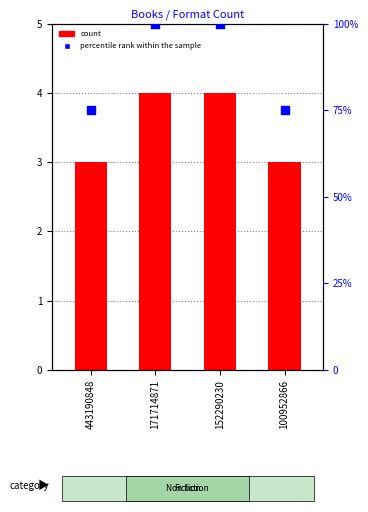

At which category is the sum across all series the highest?

171714871